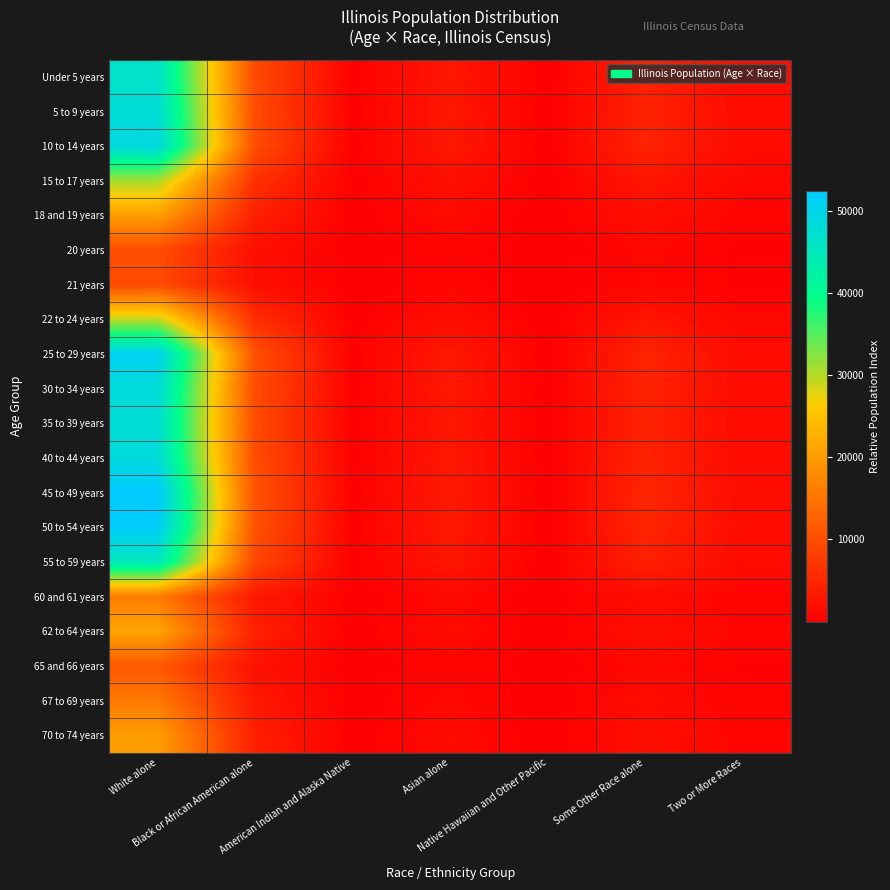

Count the number of categories in the chart.

7